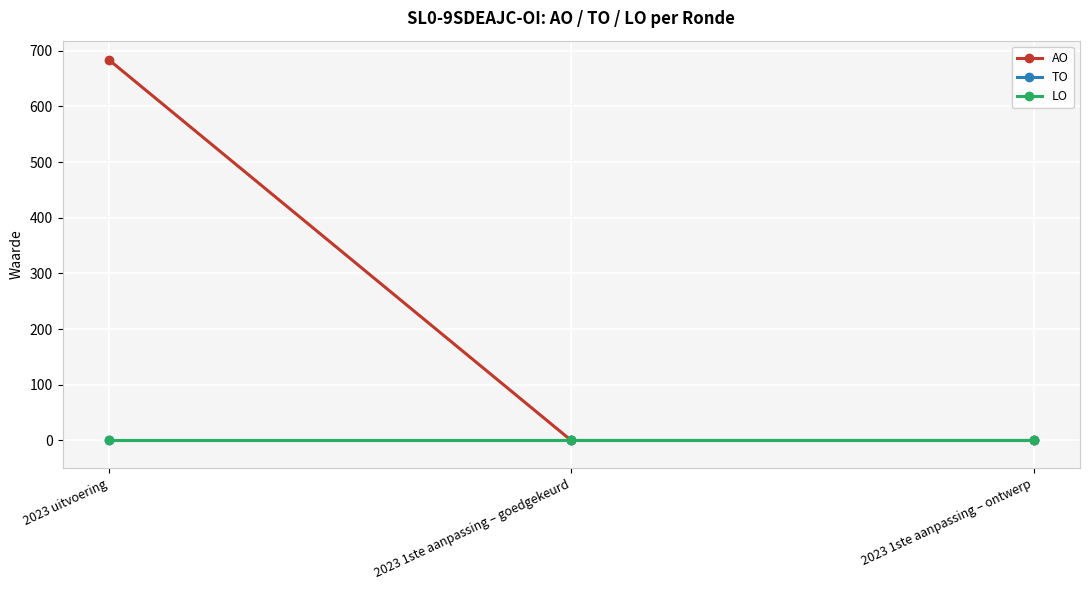

Which series changed the most between 2023 uitvoering and 2023 1ste aanpassing – ontwerp?

AO